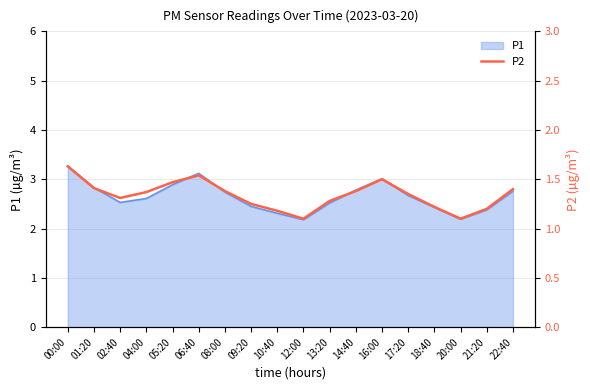

The value of P1 at 10:40 is 2.3. True or false?

True